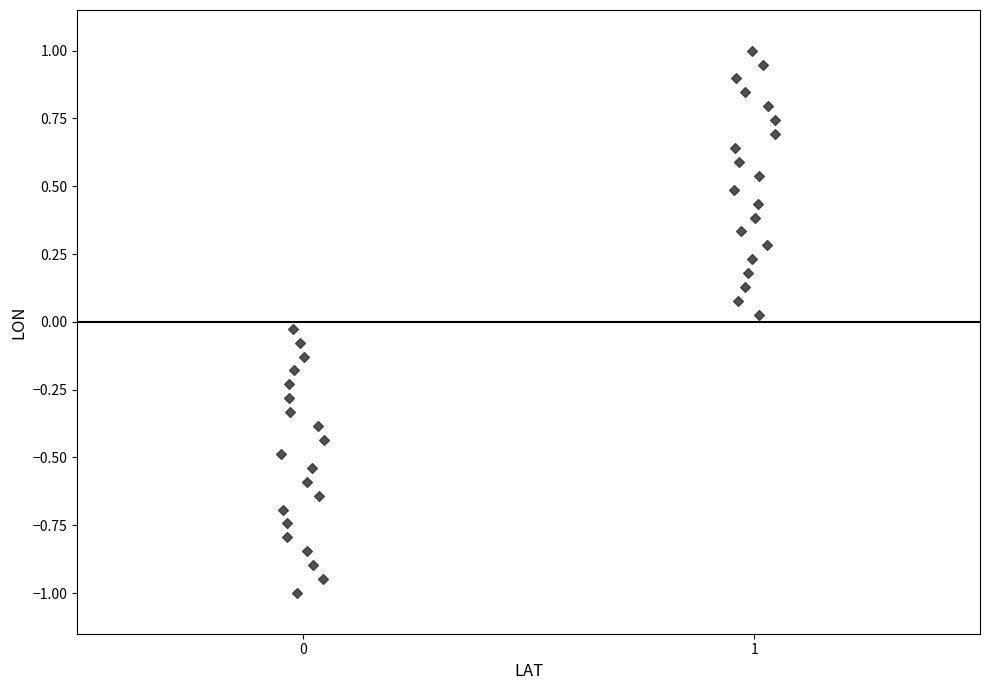

What is the range of X values (max minus min)?

1.1